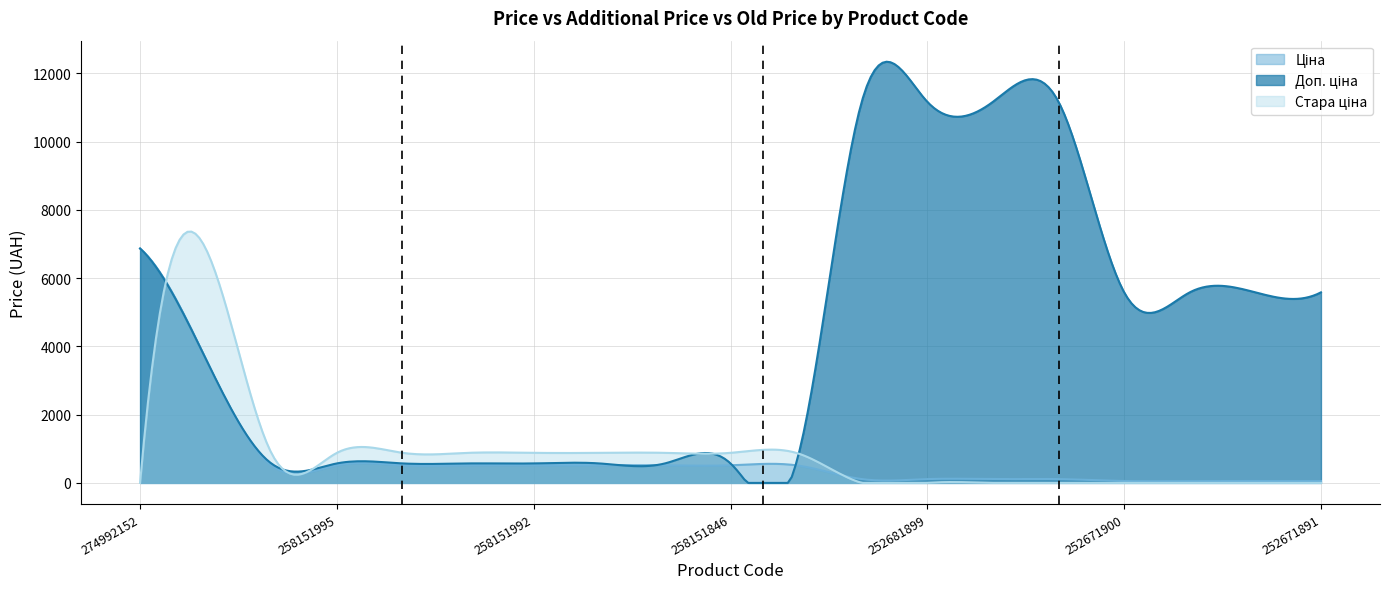

Reading left to right, transcribe all the data shown in this chart.

Ціна: 6869.4	3640.8	515.8	515.8	515.8	515.8	515.8	515.8	515.8	515.8	515.8	111.7	111.7	111.7	111.7	55.9	55.9	55.9	55.9
Доп. ціна: 6869.4	3641.0	571.0	571.0	571.0	571.0	571.0	571.0	571.0	571.0	571.0	11169.0	11169.0	11169.0	11169.0	5585.0	5585.0	5585.0	5585.0
Стара ціна: 0.0	6869.4	881.1	881.1	881.1	881.1	881.1	881.1	881.1	881.1	881.1	0.0	0.0	0.0	0.0	0.0	0.0	0.0	0.0